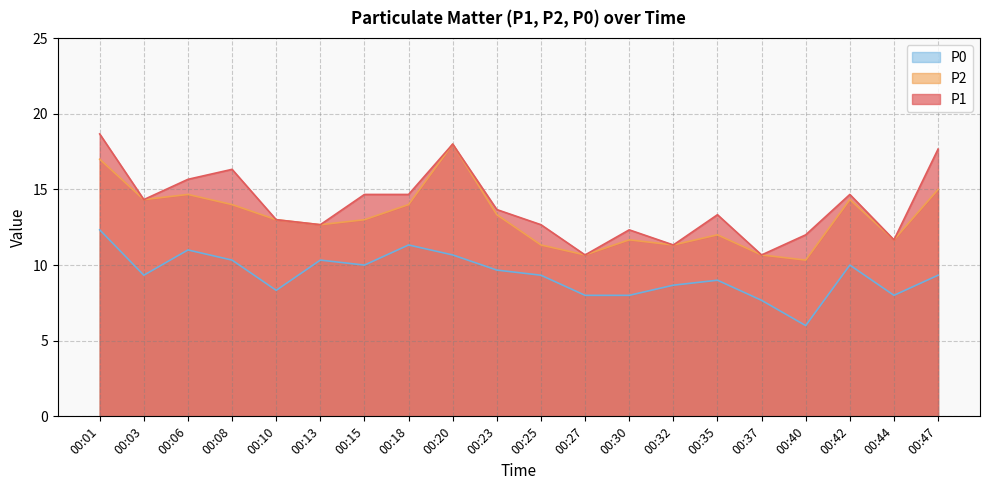

List the labels in order of P2 value, smallest first.

00:40, 00:27, 00:37, 00:25, 00:32, 00:30, 00:44, 00:35, 00:13, 00:10, 00:15, 00:23, 00:08, 00:18, 00:03, 00:42, 00:06, 00:47, 00:01, 00:20